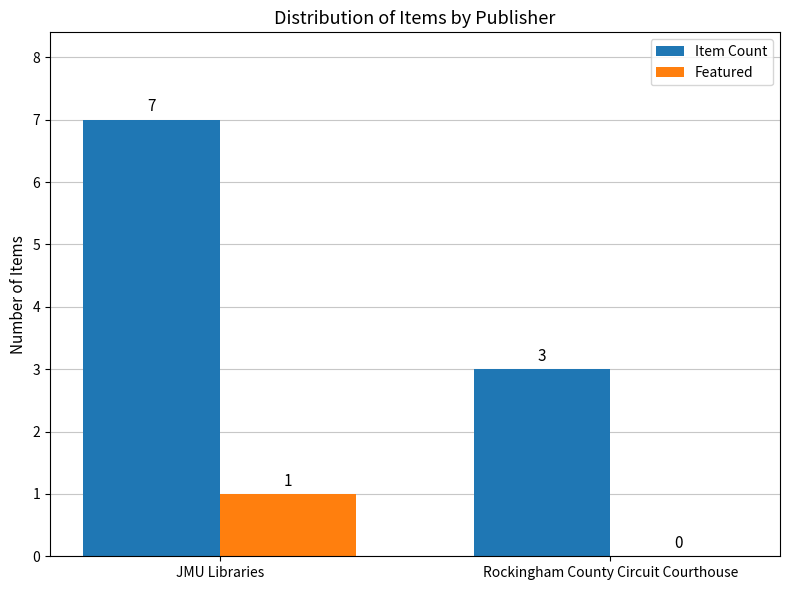

The value of Item Count at JMU Libraries is 7. True or false?

True